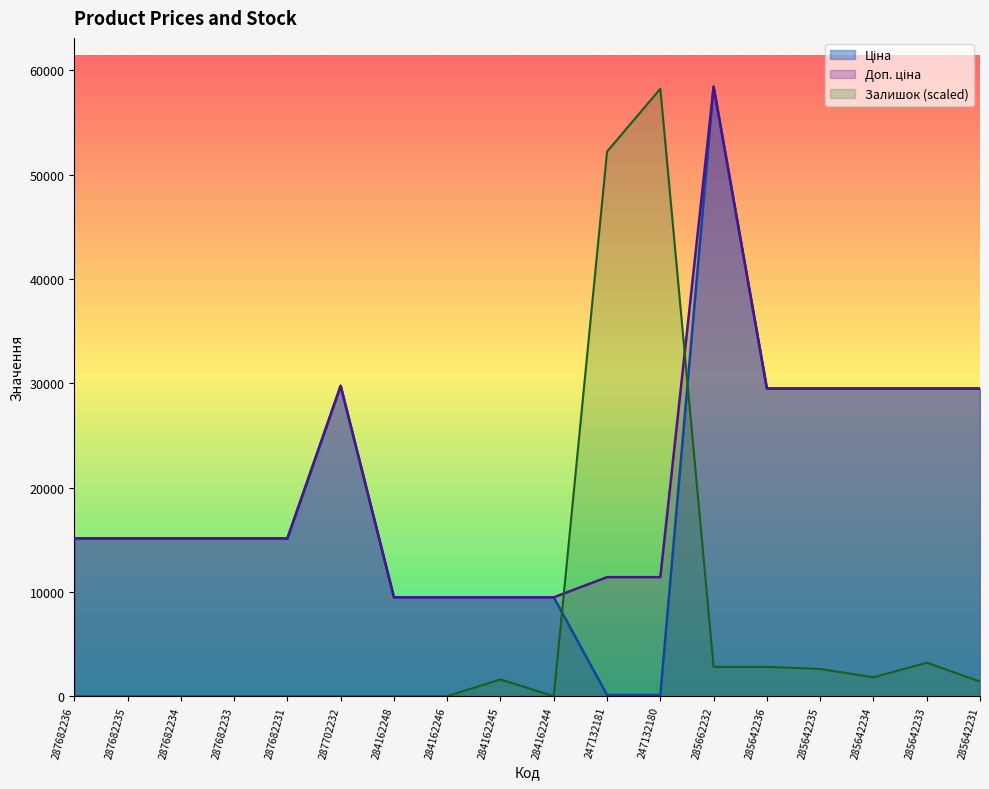

In Доп. ціна, how many points are higher than both neighbors (excluding endpoints)?

2